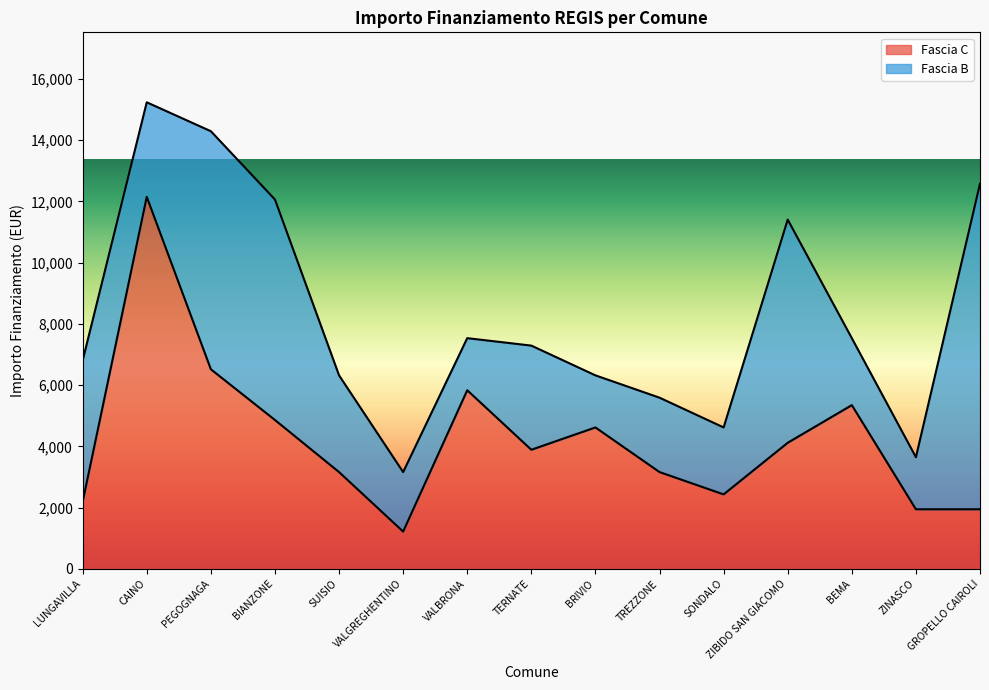

What is the label of the 10th point from the left?

TREZZONE